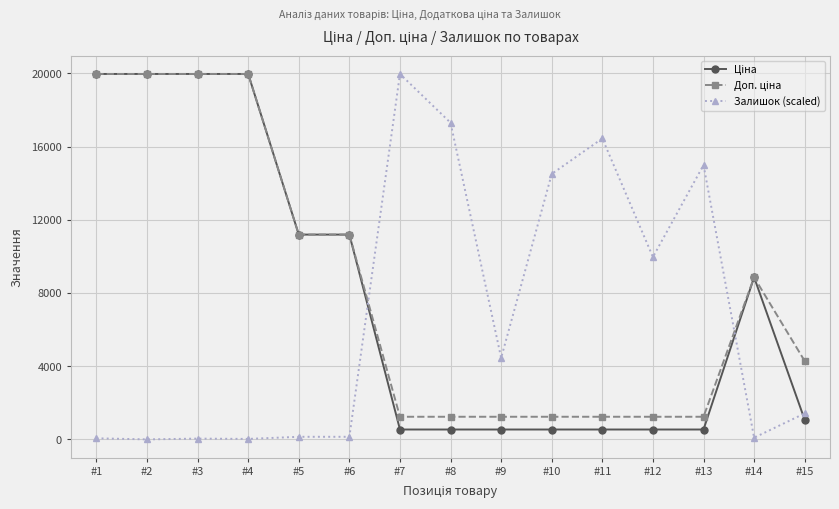

At how many categories does at least one series exceed 4721?

13